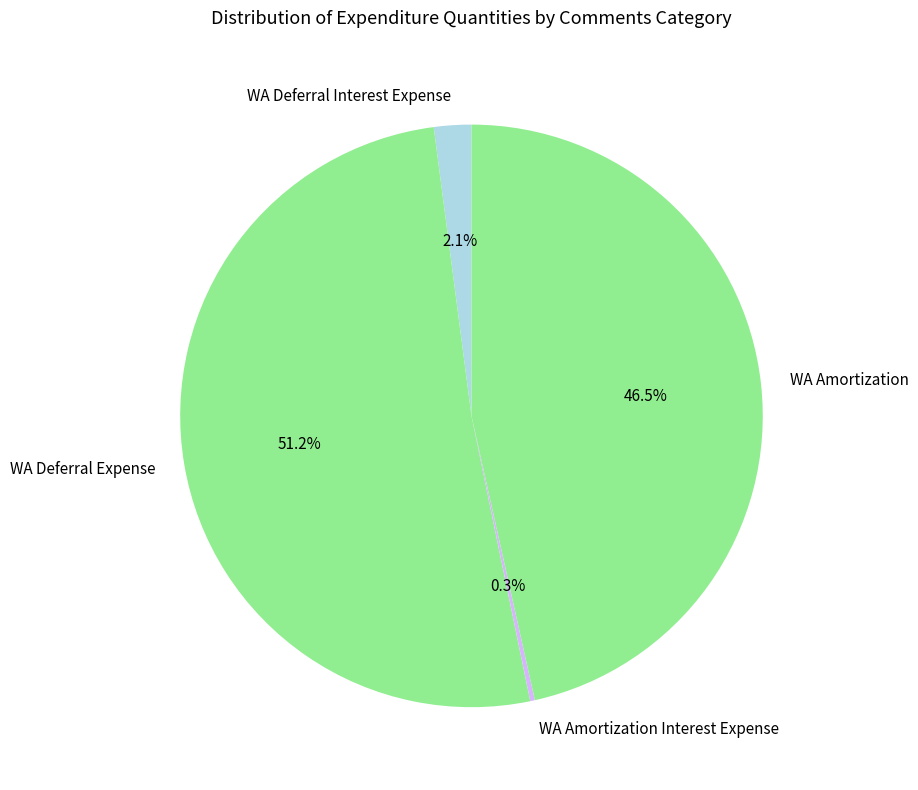

What is the total percentage of WA Deferral Interest Expense and WA Deferral Expense?

53.2%